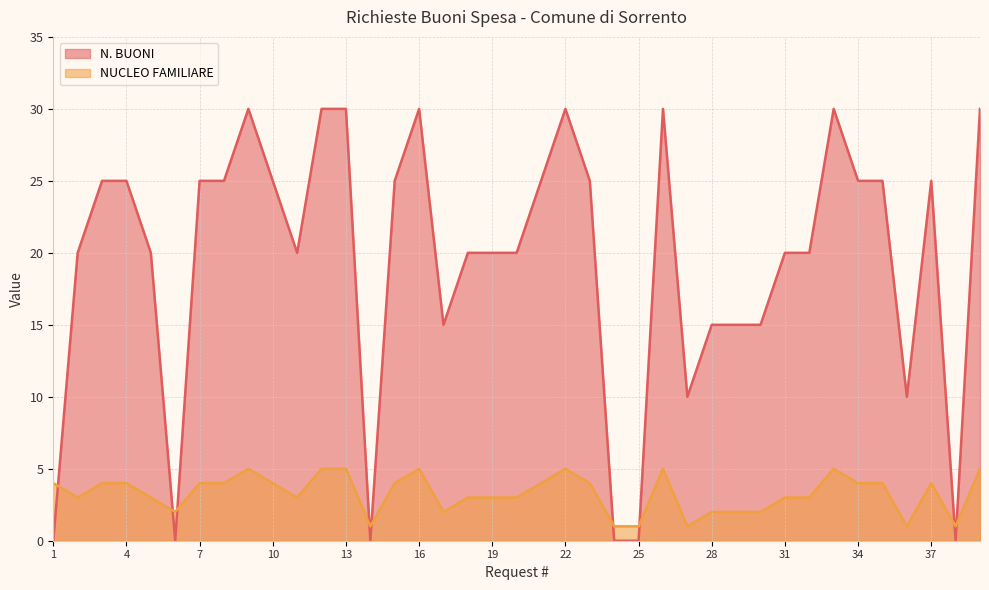

At which label is NUCLEO FAMILIARE closest to 3?

2